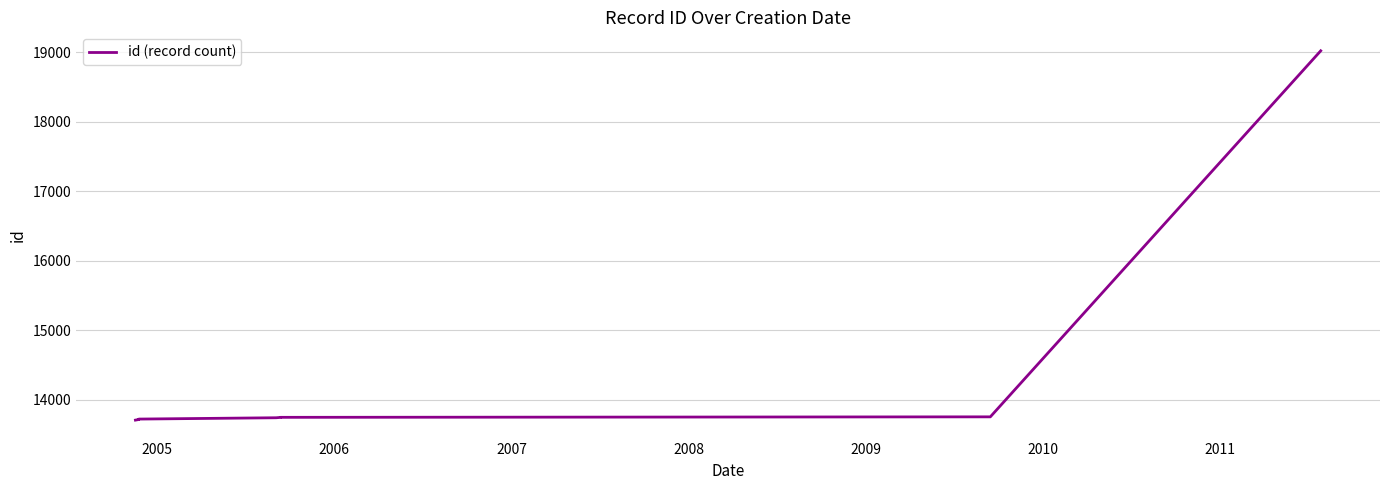

What is the label of the 4th point from the right?

2010